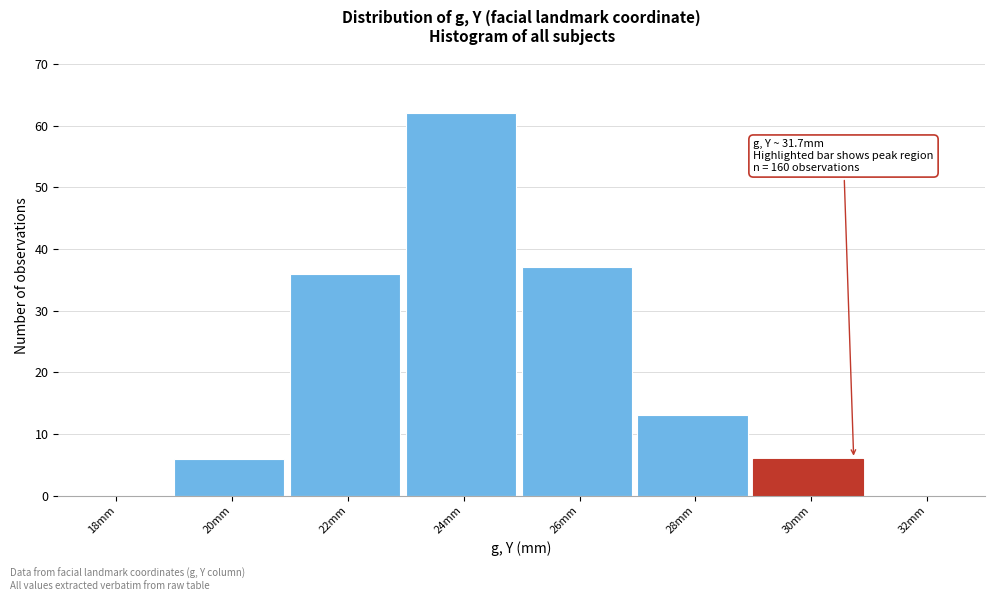

Reading left to right, transcribe all the data shown in this chart.

18mm=0	20mm=6	22mm=36	24mm=62	26mm=37	28mm=13	30mm=6	32mm=0